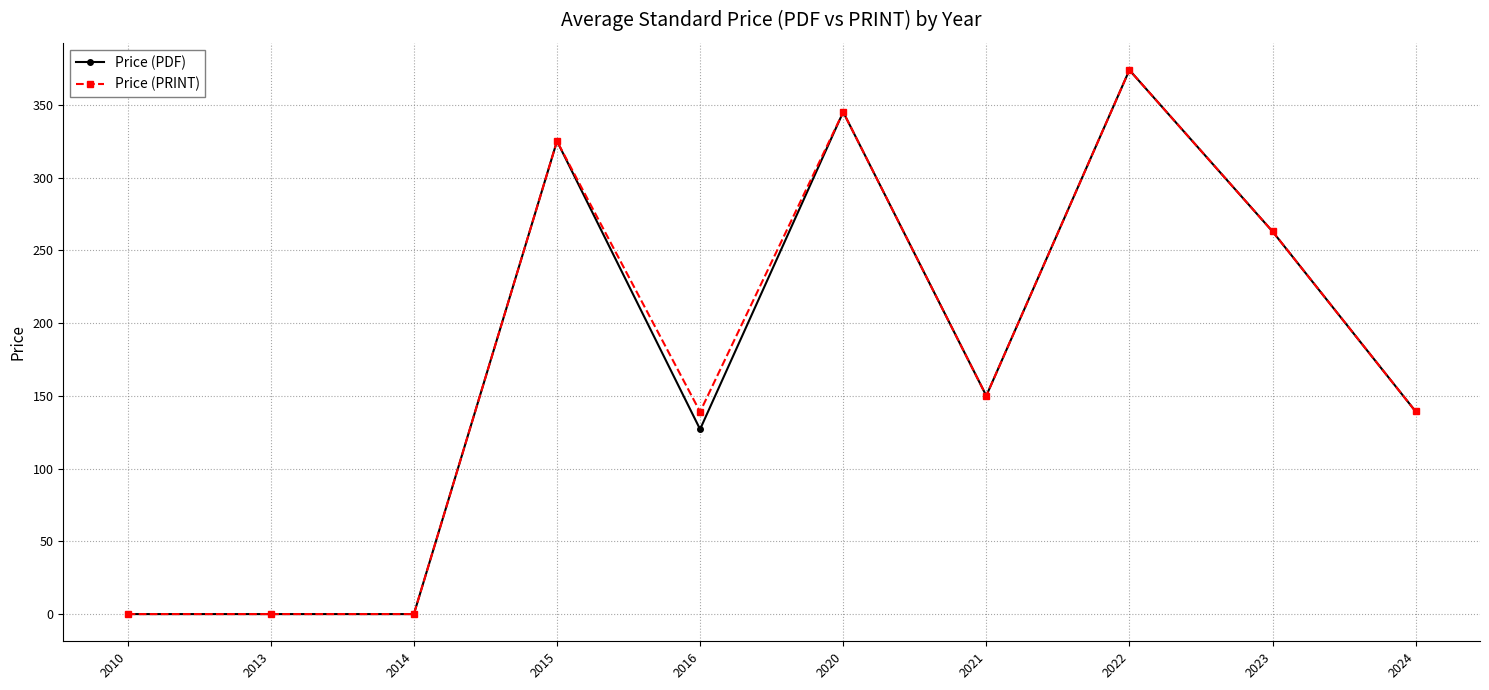

At how many categories does at least one series exceed 321?

3